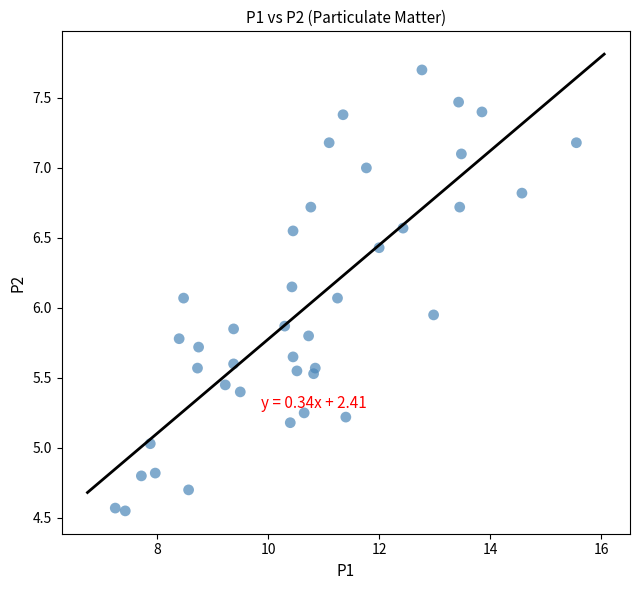

What is the range of X values (max minus min)?

8.3